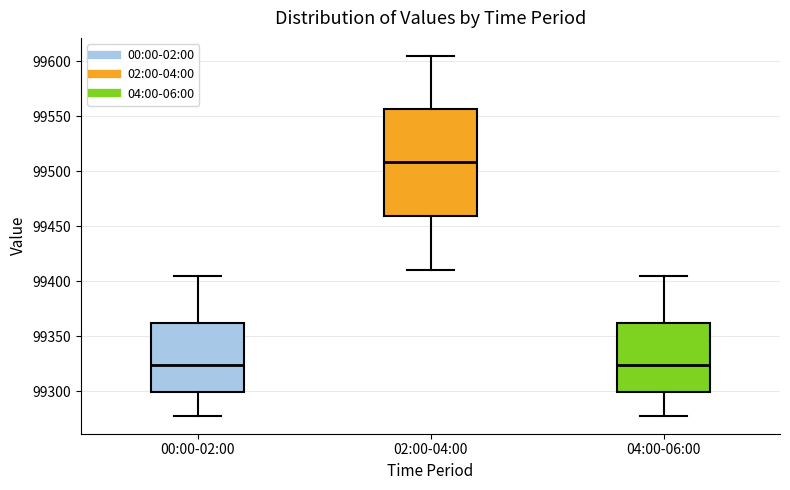

Reading left to right, transcribe this box plot: for each box, give where its median line is, the range the box spans, and where its two whiskers end, as read against the y-axis. The values are not printed on the chart, so give them approximately, as read against the axis.

00:00-02:00: median 99325, box 99300 to 99360, whiskers 99280 to 99405
02:00-04:00: median 99510, box 99460 to 99555, whiskers 99410 to 99605
04:00-06:00: median 99325, box 99300 to 99360, whiskers 99280 to 99405